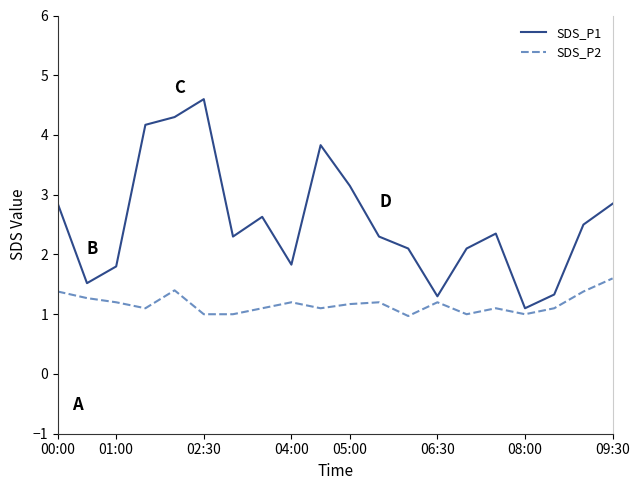

What is the minimum value shown in the chart?

1.0